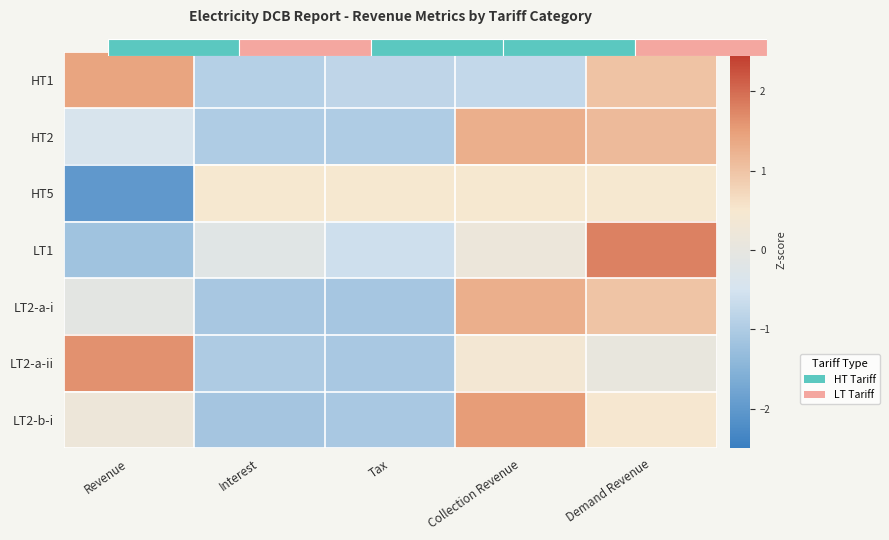

Is the value of LT2-a-i at Tax greater than the value of HT2 at Revenue?

No